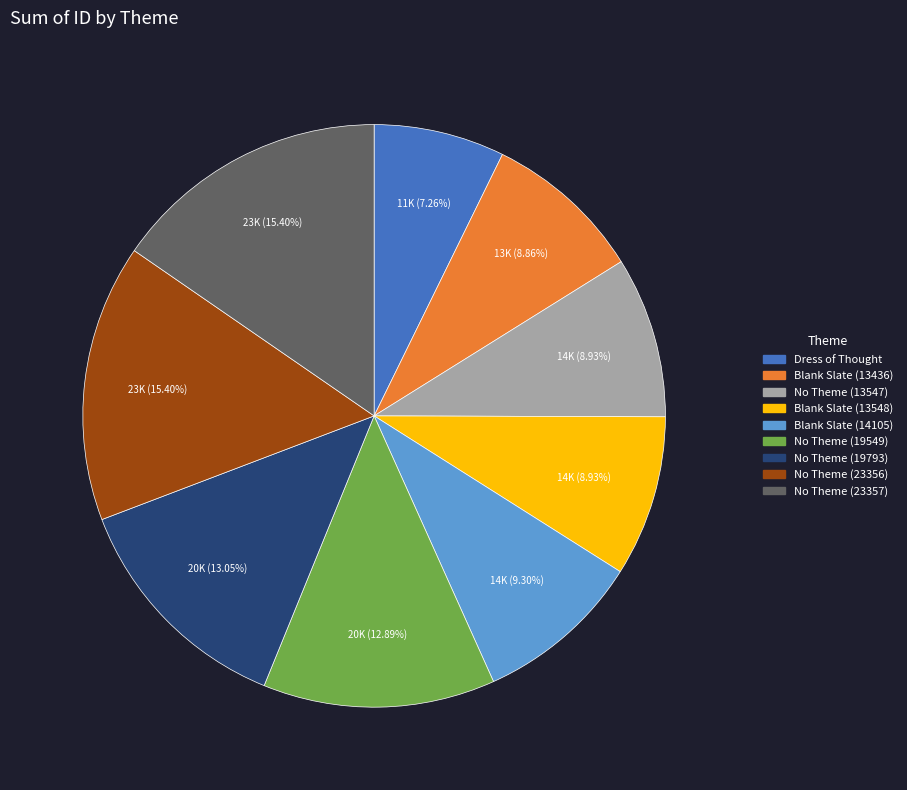

Is the sum of No Theme (23356) and Blank Slate (13548) greater than half?

No